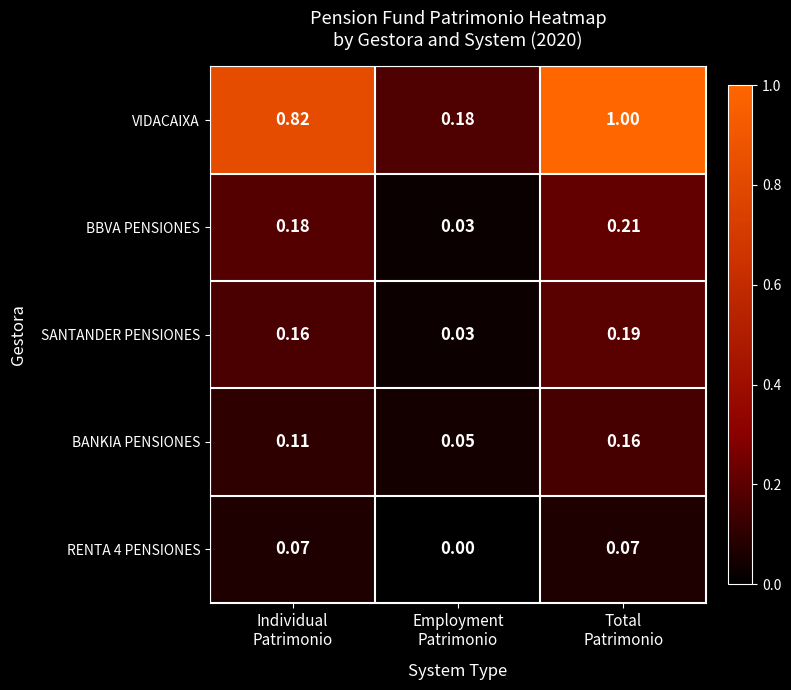

Which series has the largest range (max minus min)?

VIDACAIXA